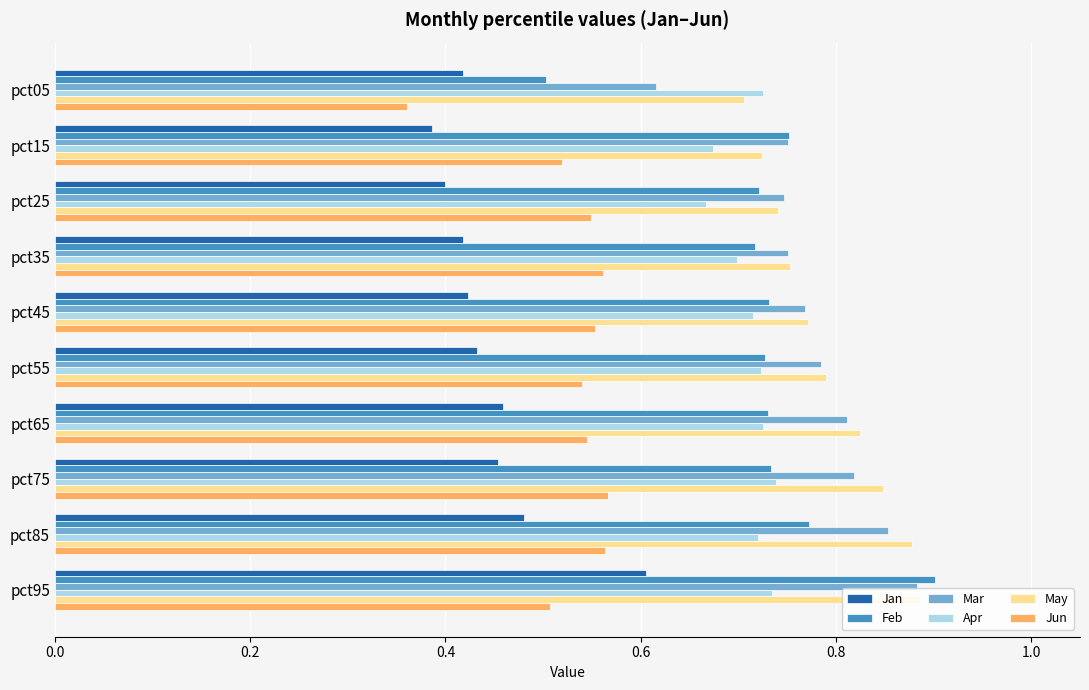

The value of Mar at pct35 is 0.8. True or false?

True